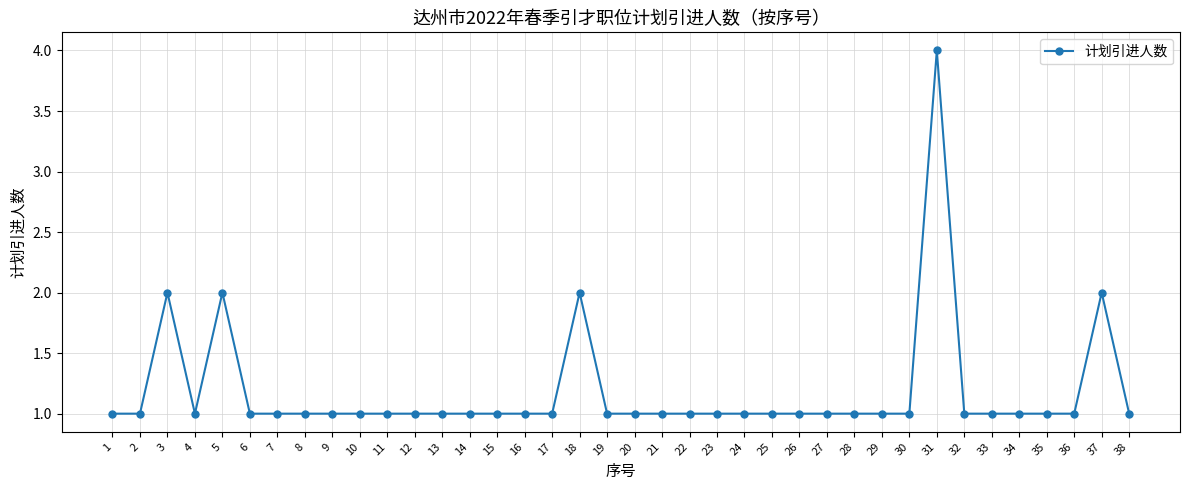

What is the change in value from 5 to 38?

-1